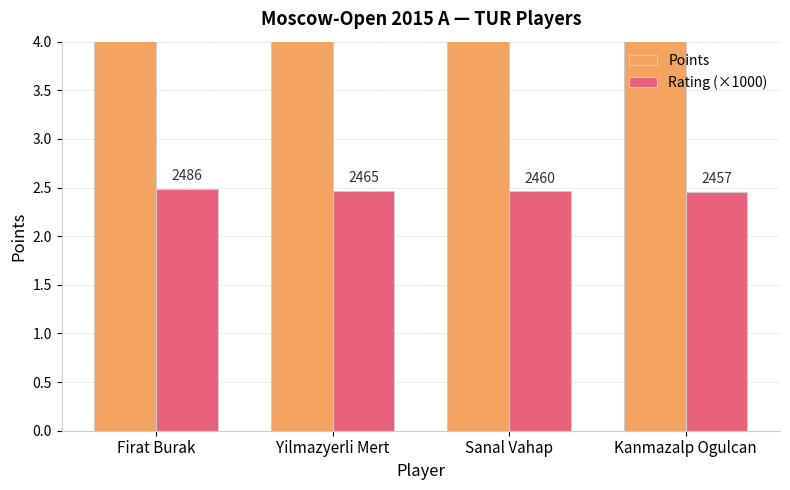

Reading right to left, list all the values displayed in this chart.

Points: Kanmazalp Ogulcan=5.5	Sanal Vahap=6.5	Yilmazyerli Mert=6.0	Firat Burak=4.5
Rating (×1000): Kanmazalp Ogulcan=2.5	Sanal Vahap=2.5	Yilmazyerli Mert=2.5	Firat Burak=2.5